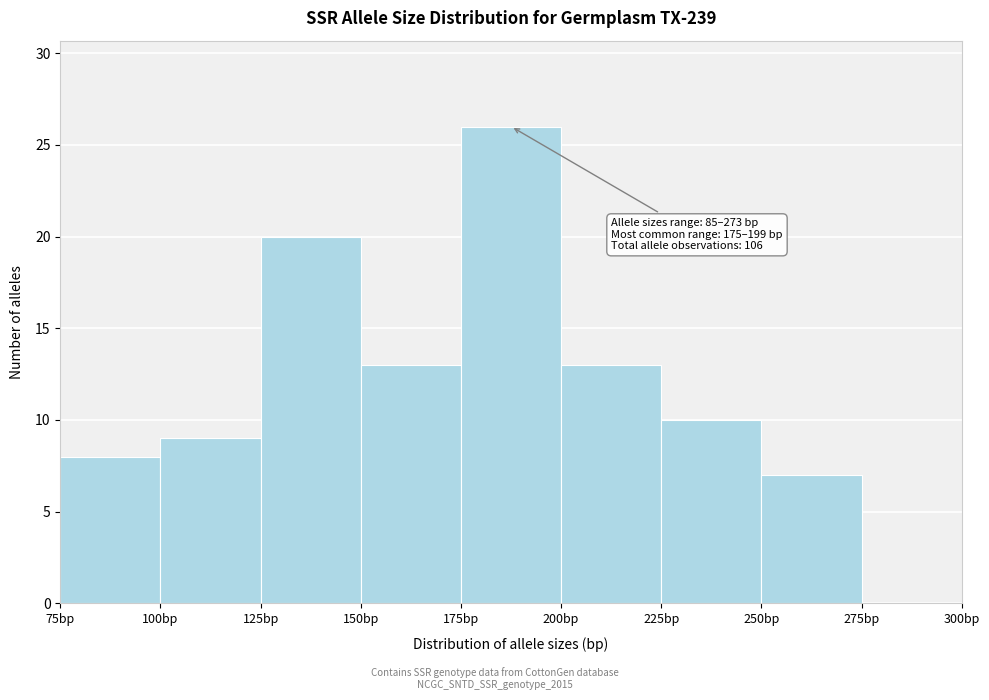

Over which range of the x-axis is the bar tallest?

175 to 200